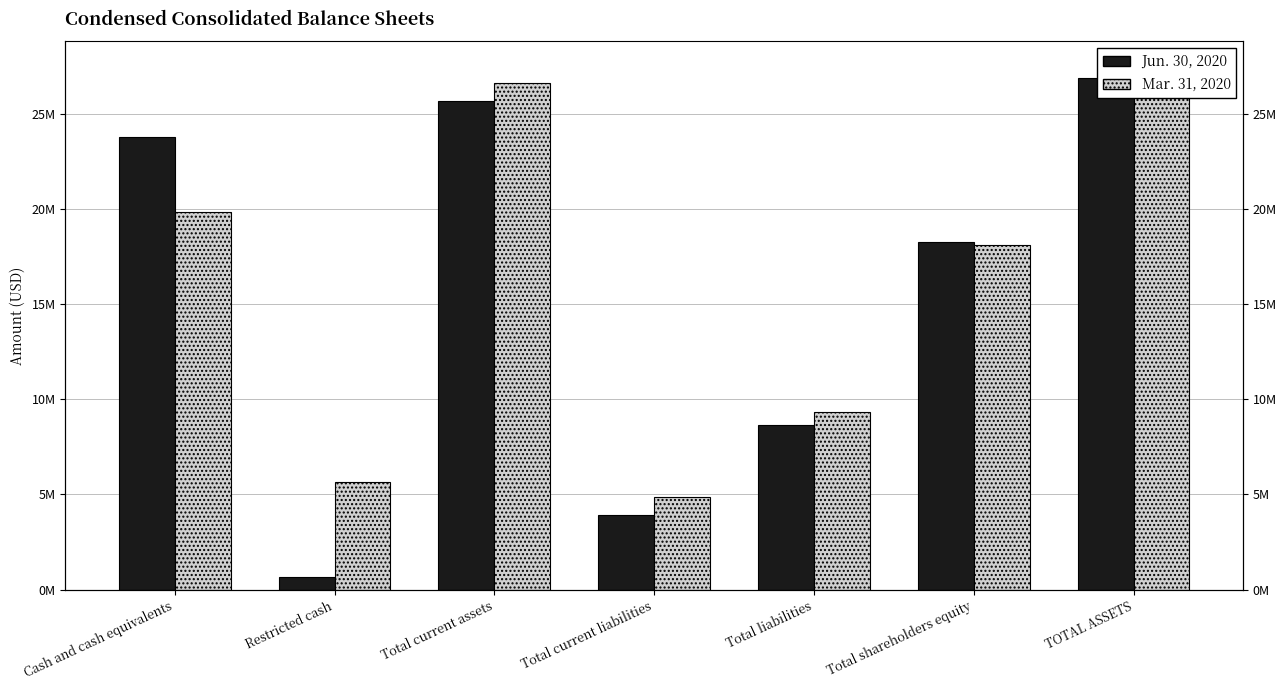

How many groups of bars are there?

7